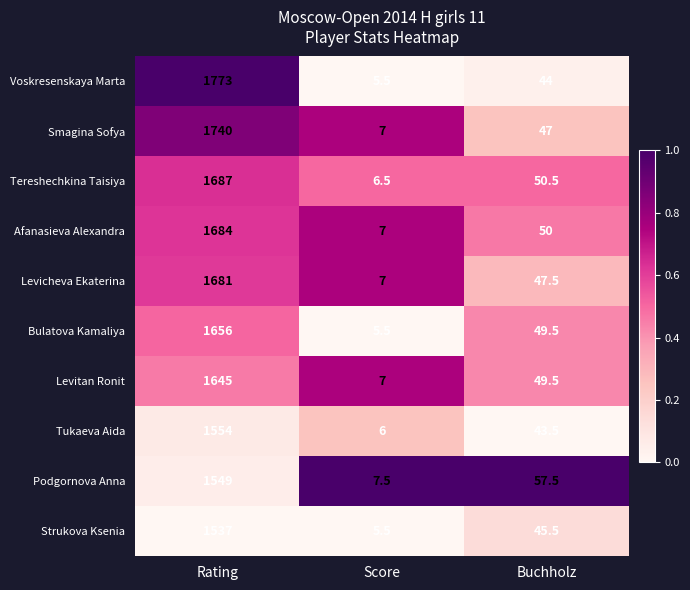

What is the spread (max minus min) of values at Rating?

236.0